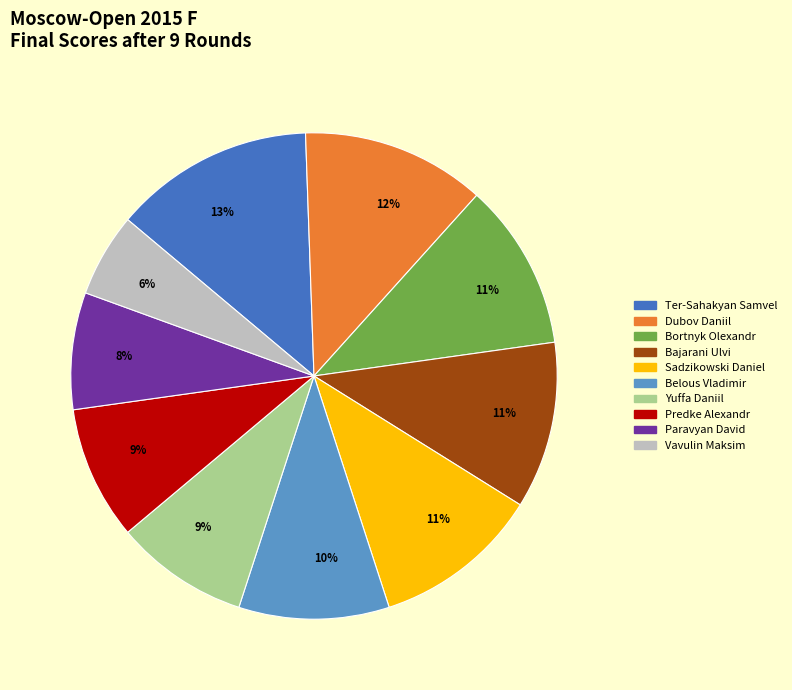

Count the number of slices in the pie.

10